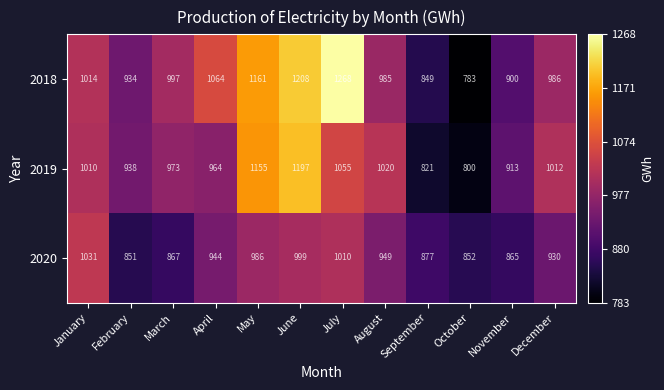

What is the minimum value shown in the chart?

783